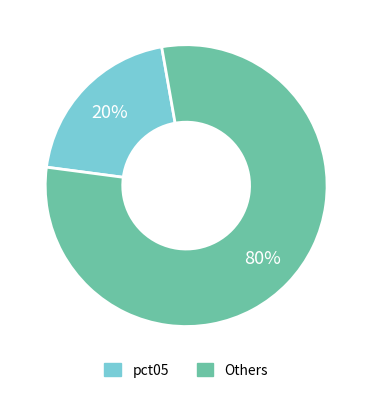

True or false: pct05 accounts for 10% of the total.

False